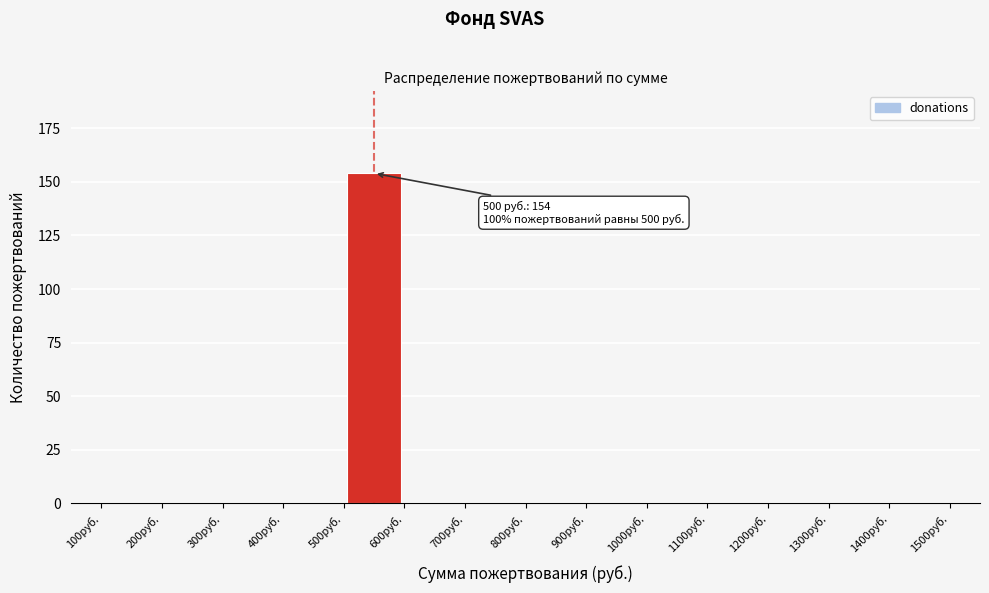

Over which range of the x-axis is the bar tallest?

500 to 600